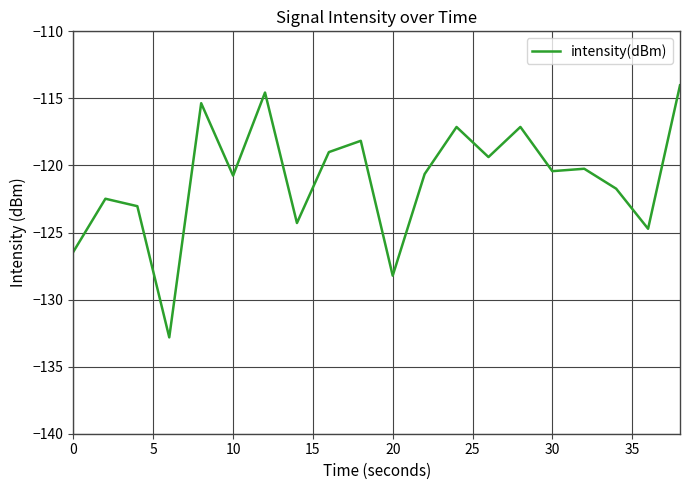

What is the minimum value shown in the chart?

-132.8